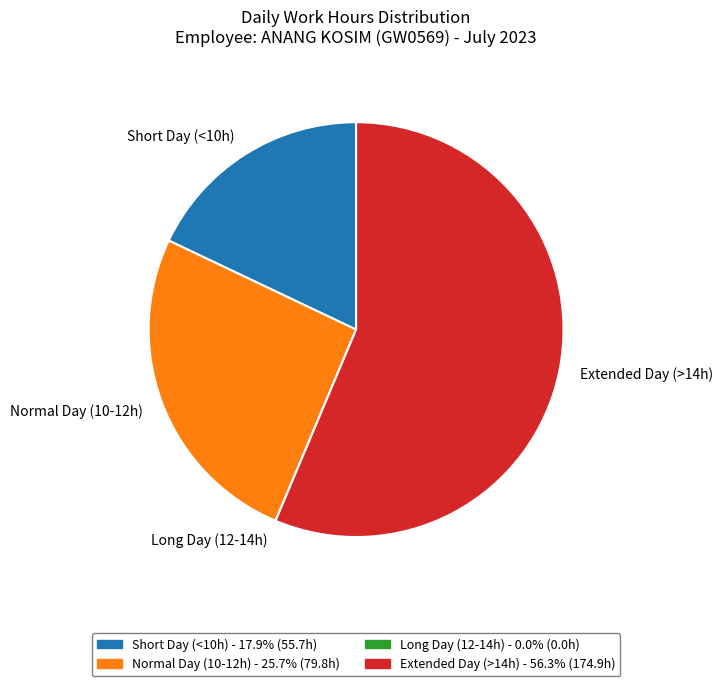

Which slice represents more than half of the pie?

Extended Day (>14h)